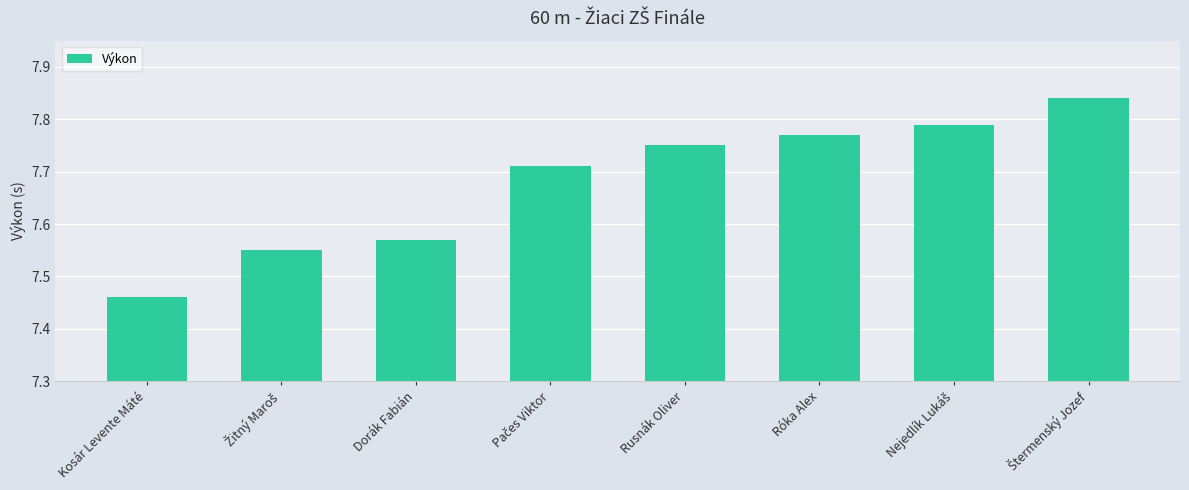

True or false: the data shows 11.4 at Róka Alex.

False